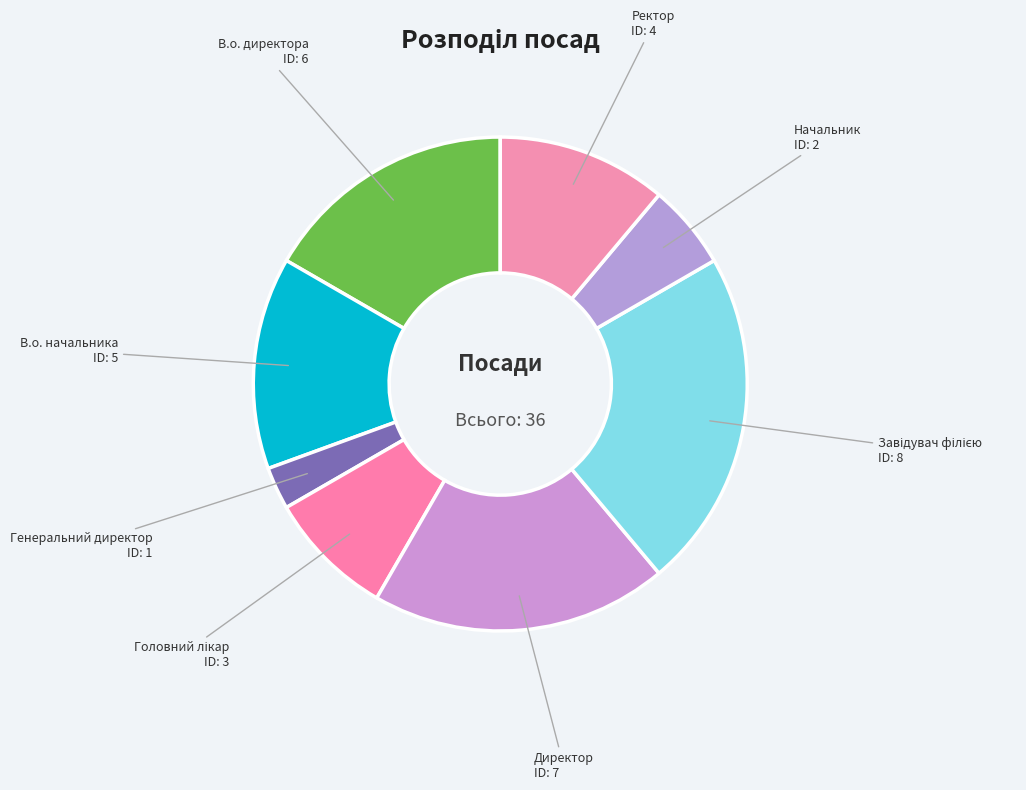

Does В.о. начальника account for over 50% of the chart?

No